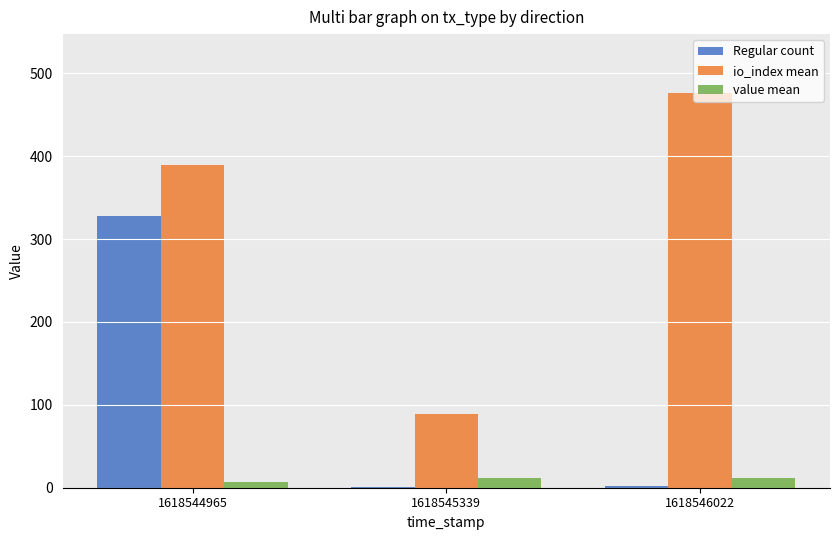

What is the approximate value of io_index mean at 1618544965?

390.0